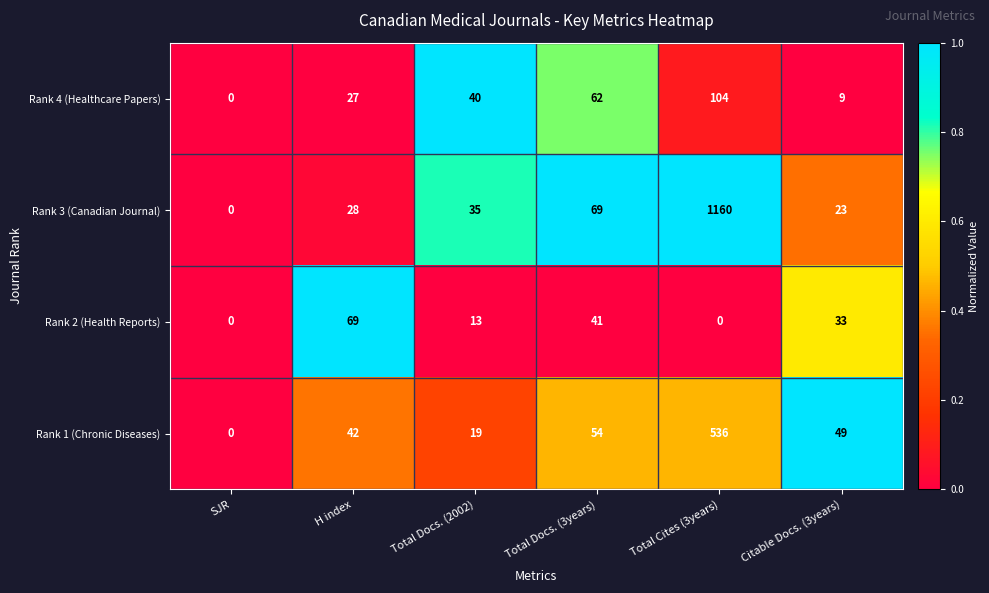

At Citable Docs. (3years), list the series in order from smallest to largest.

Rank 4 (Healthcare Papers), Rank 3 (Canadian Journal), Rank 2 (Health Reports), Rank 1 (Chronic Diseases)